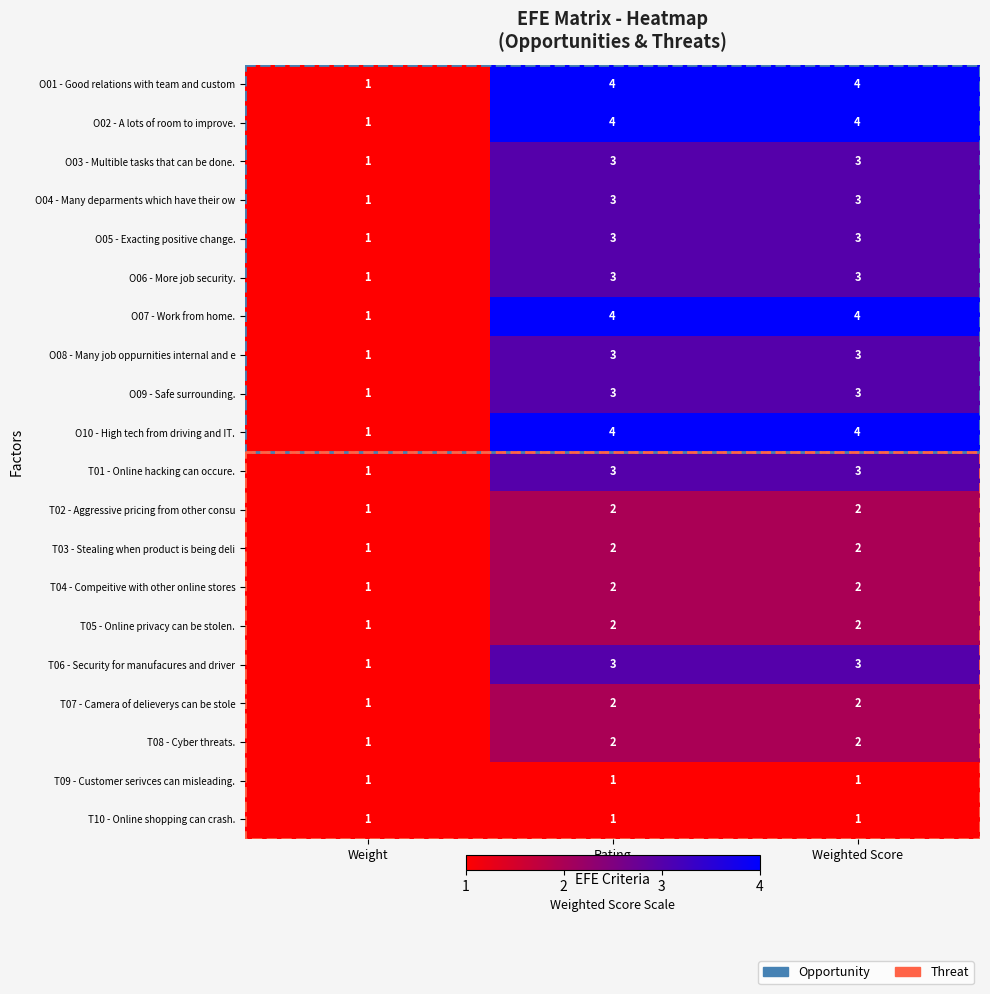

Which category has the lowest value in the O05 - Exacting positive change. series?

Weight